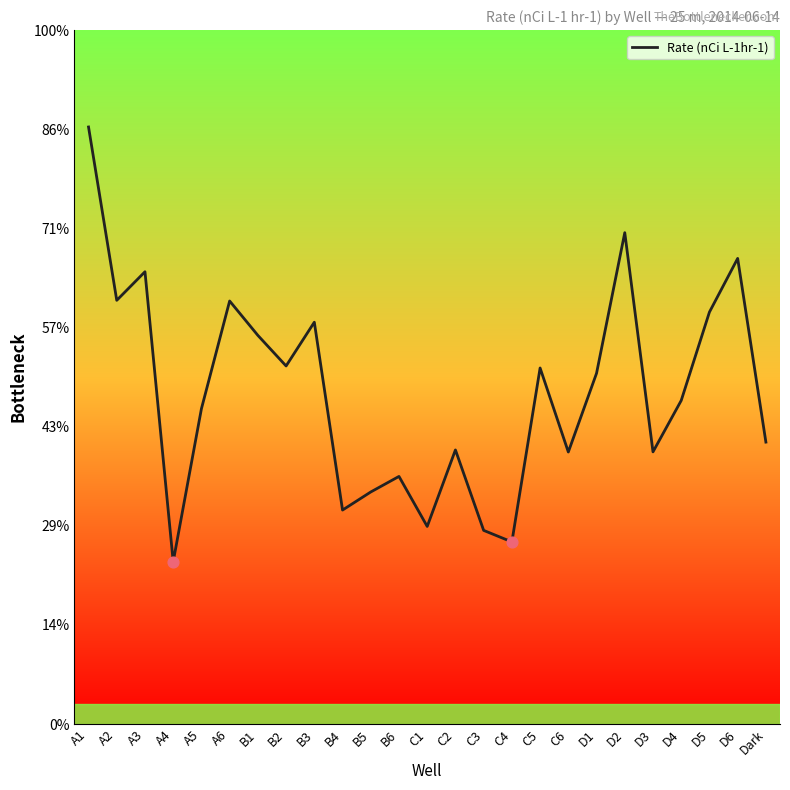

Is this an area chart (filled region under the line)?

No